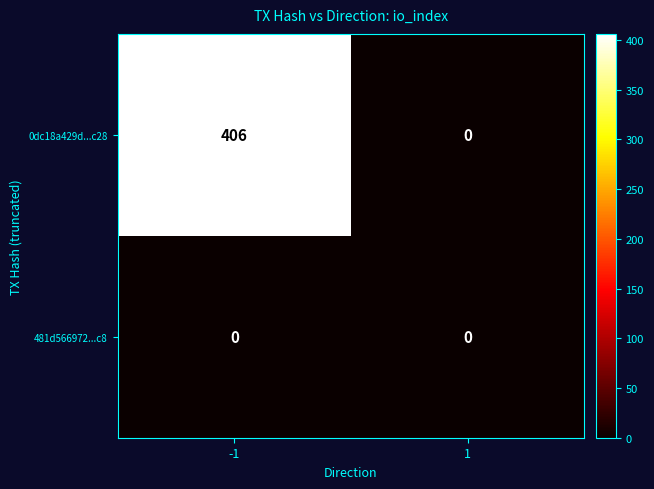

Reading left to right, extract all data points from this chart.

0dc18a429d...c28: -1=406	1=0
481d566972...c8: -1=0	1=0